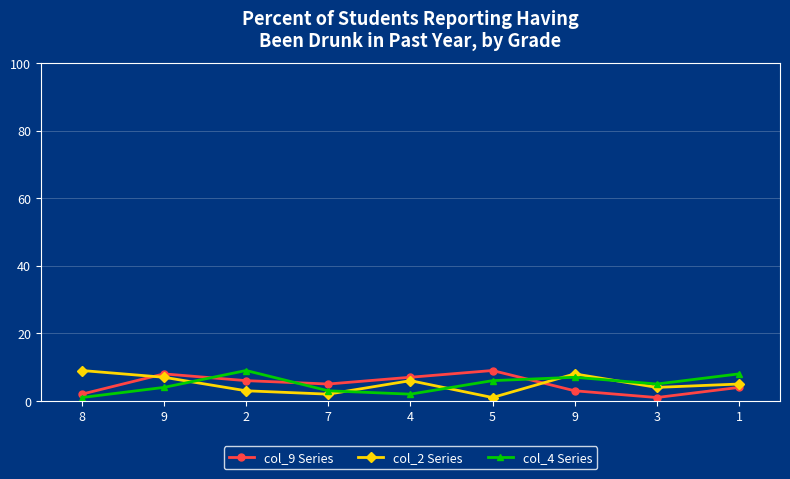

Count the col_4 Series values in the range 3 to 7.

5